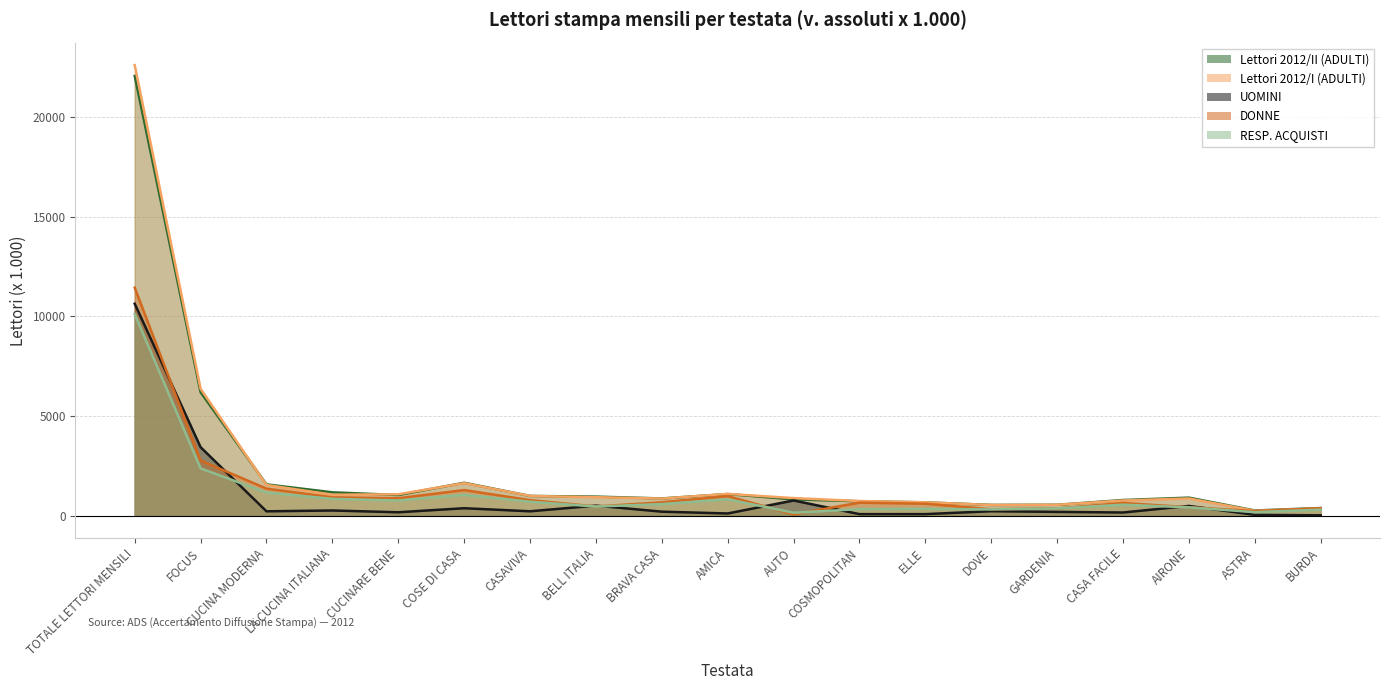

Reading left to right, transcribe all the data shown in this chart.

Lettori 2012/II (ADULTI): 22066	6189	1562	1164	1028	1644	982	949	856	1076	812	715	661	532	538	777	897	252	375
Lettori 2012/I (ADULTI): 22605	6361	1531	1044	1067	1625	982	920	851	1085	874	728	662	528	539	753	855	236	355
UOMINI: 10630	3429	211	252	163	366	212	496	193	102	755	69	70	216	182	151	481	32	11
DONNE: 11436	2760	1351	912	866	1278	771	453	662	974	57	646	591	316	356	627	417	220	364
RESP. ACQUISTI: 10110	2367	1150	839	753	1041	694	449	574	814	141	321	332	307	355	544	408	169	295